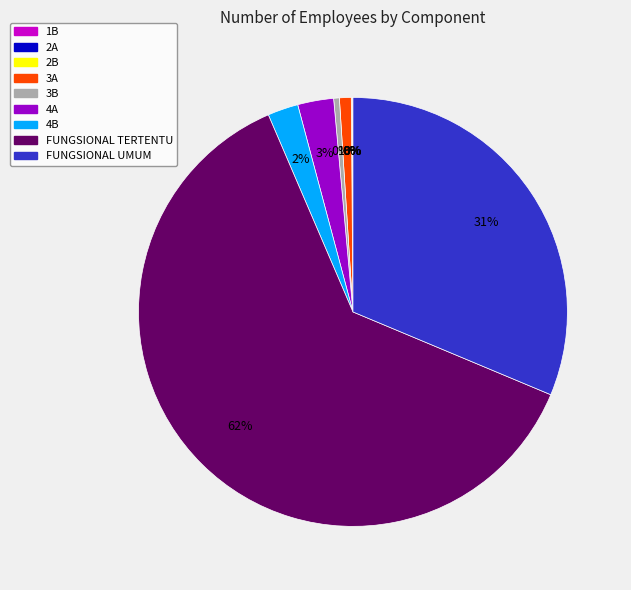

Does any single category account for the majority?

Yes